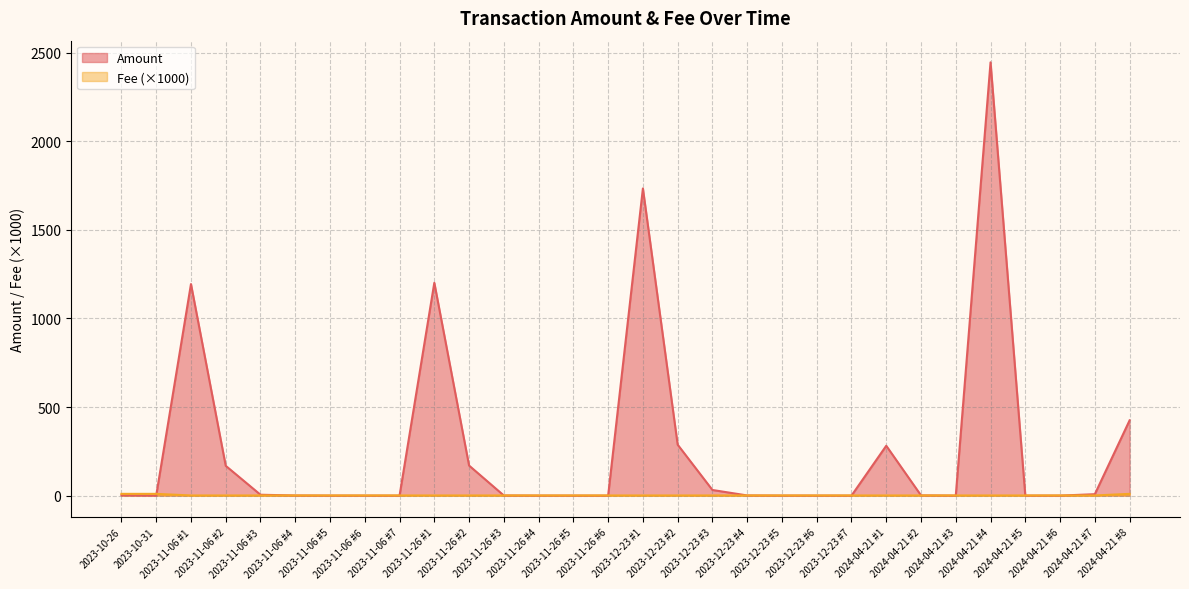

Where is the first local maximum for Amount?

2023-11-06 #1